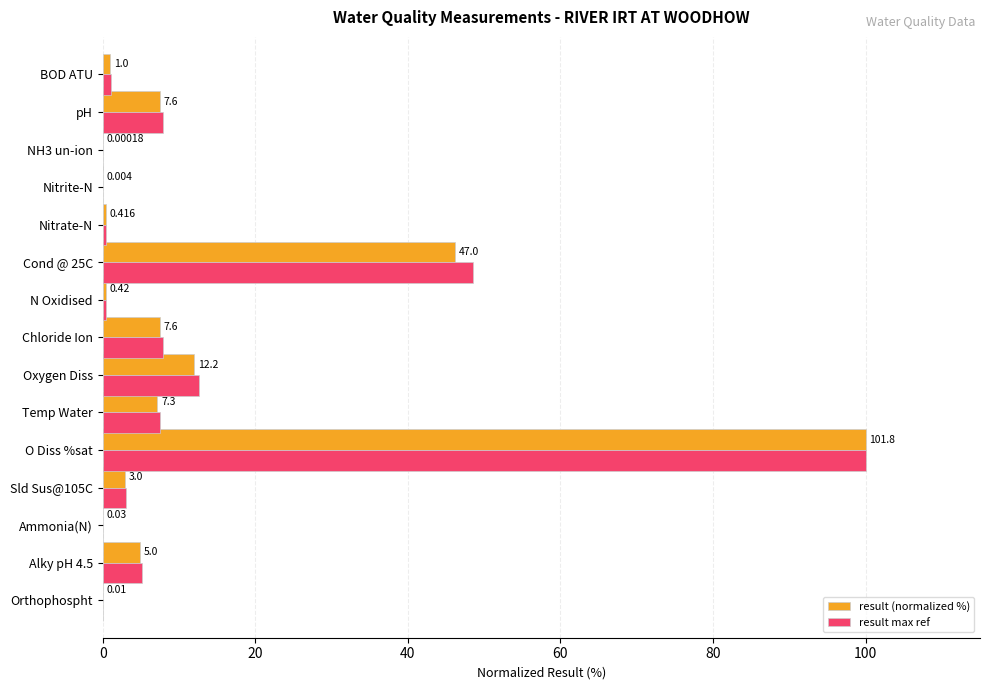

What are all the series names shown in the legend?

result (normalized %), result max ref